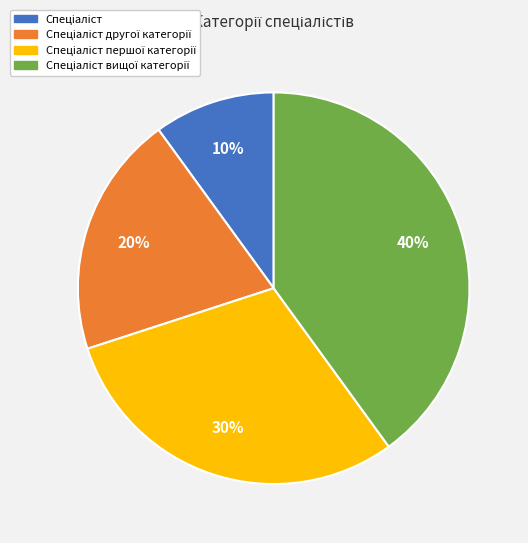

Is there a majority slice in this chart?

No